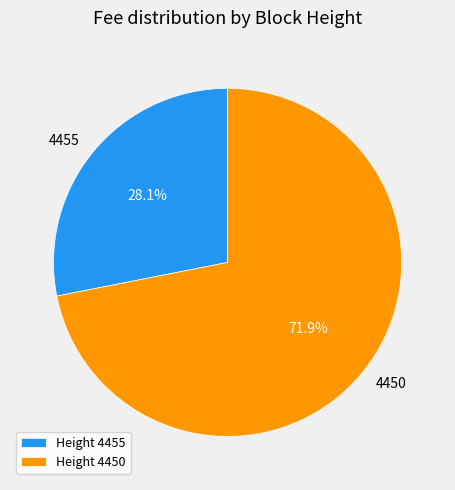

How many slices are in this pie chart?

2